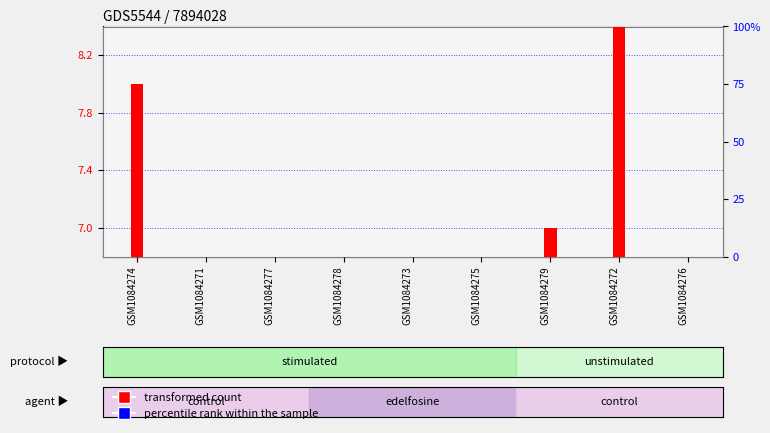

Which series contains the lowest Y value?

transformed count